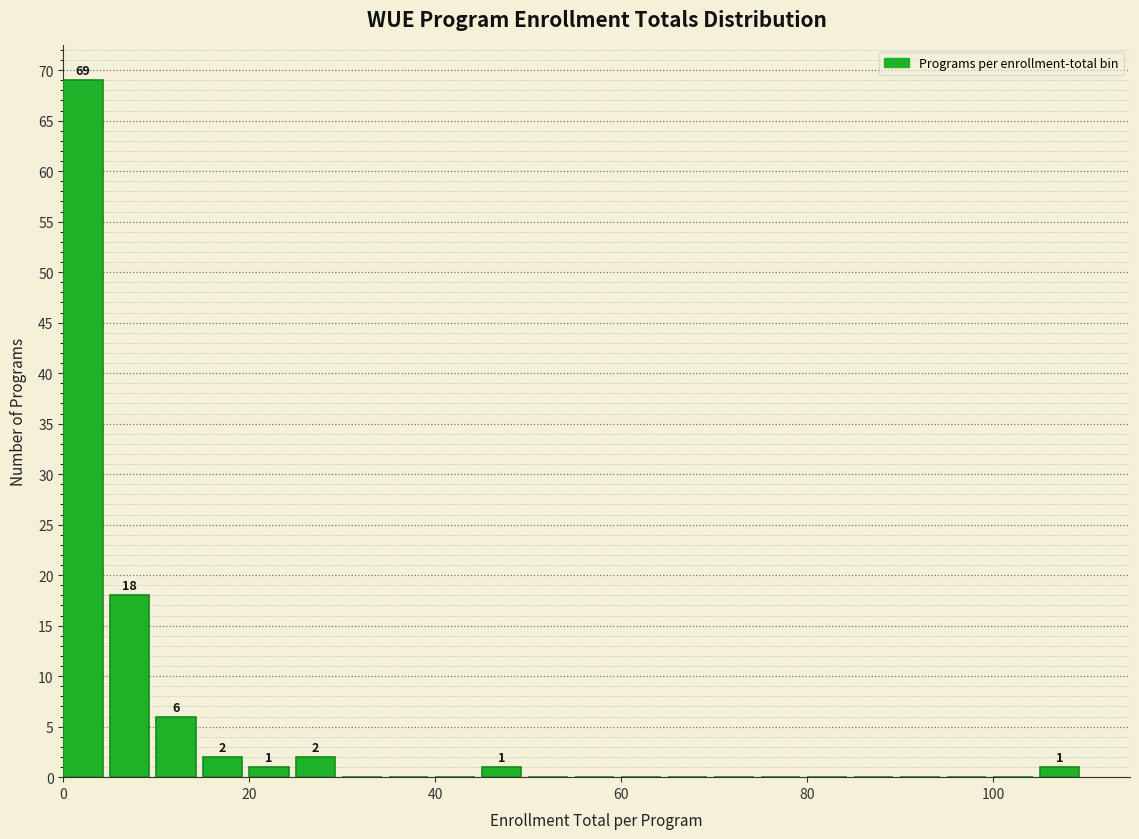

Around what value on the x-axis is the tallest bar? Give the approximate position of its centre, as read against the axis.

2